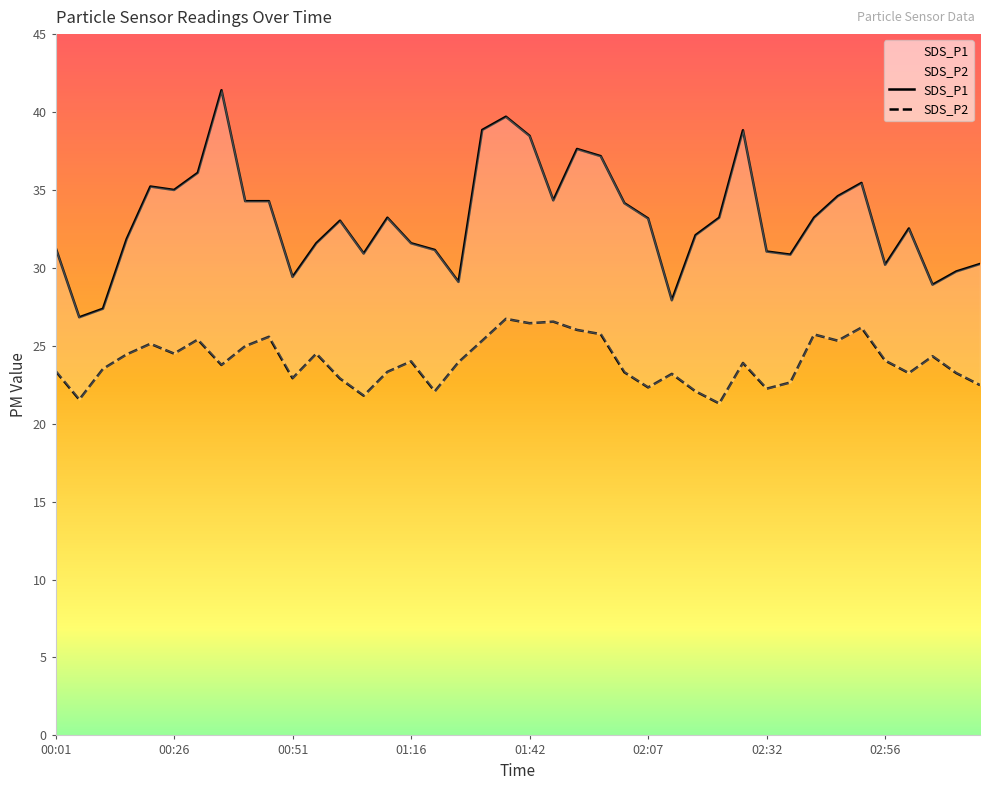

What is the sum of all SDS_P2 values?

960.2